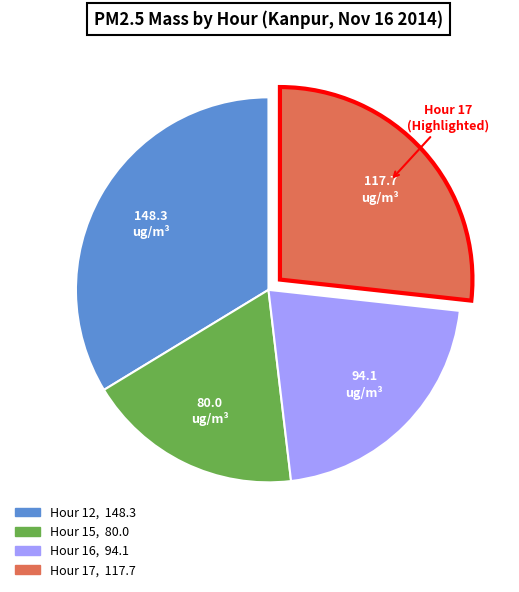

Does any single category account for the majority?

No